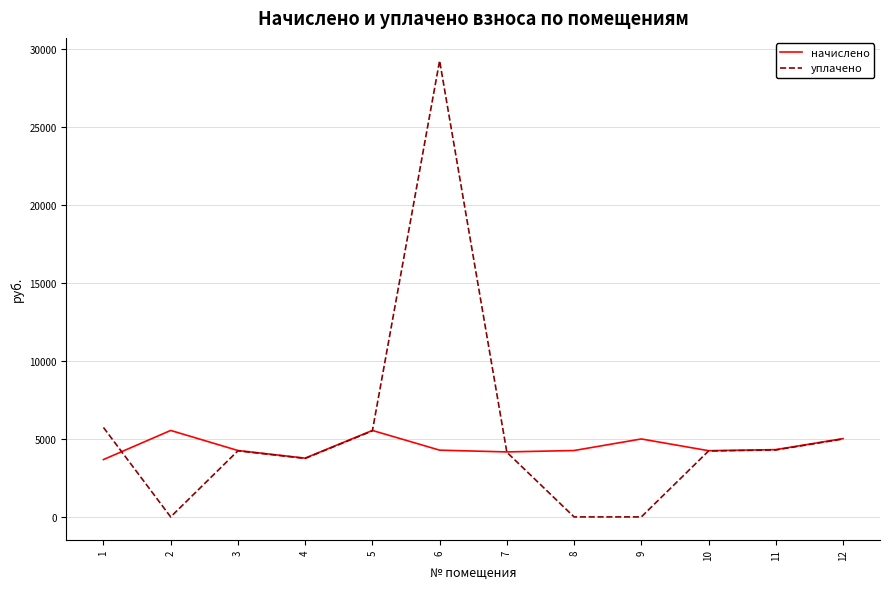

Which series changed the most between 4 and 12?

начислено